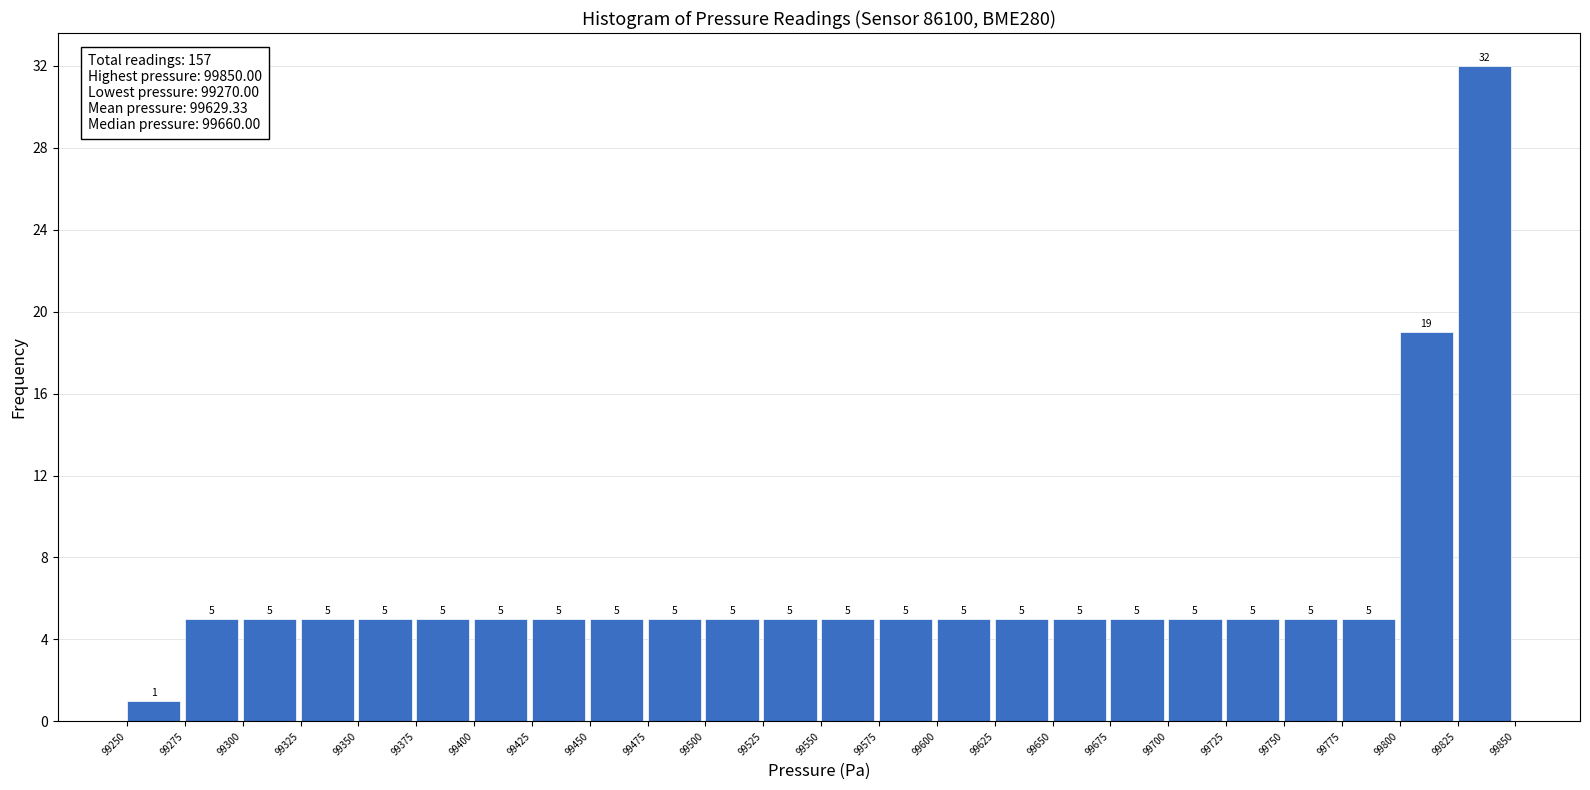

Over which range of the x-axis is the bar tallest?

99825 to 99850